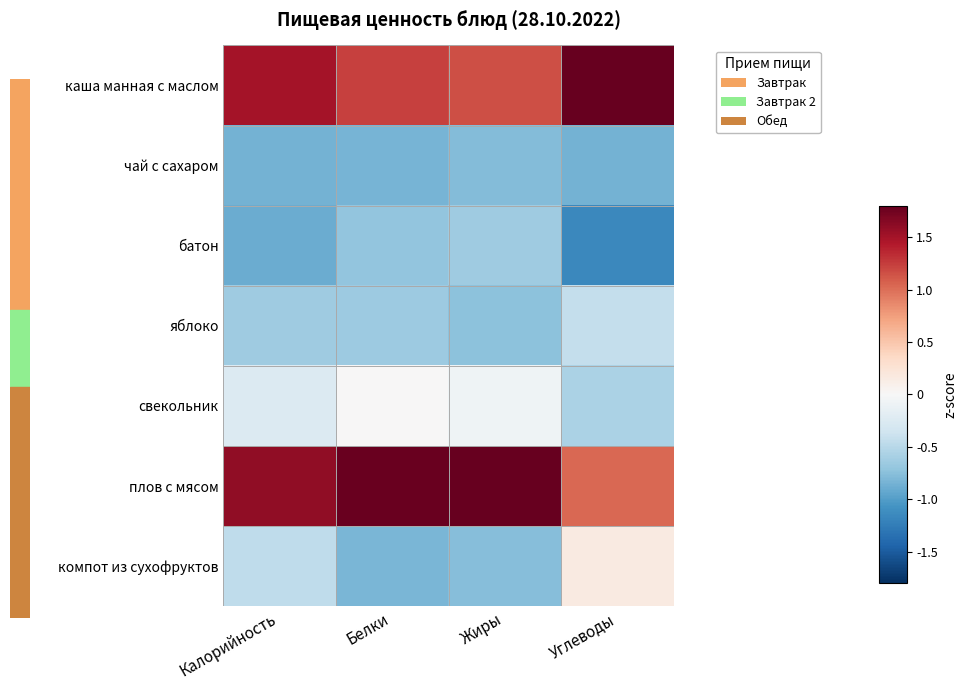

What is the spread (max minus min) of values at Углеводы?

3.0